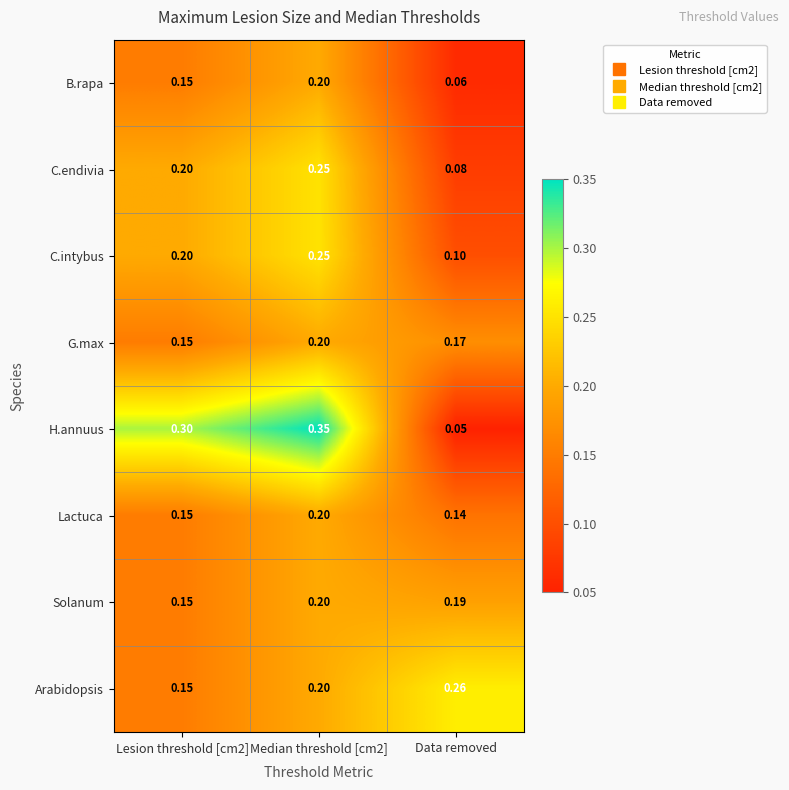

Which series has the largest total across all categories?

H.annuus